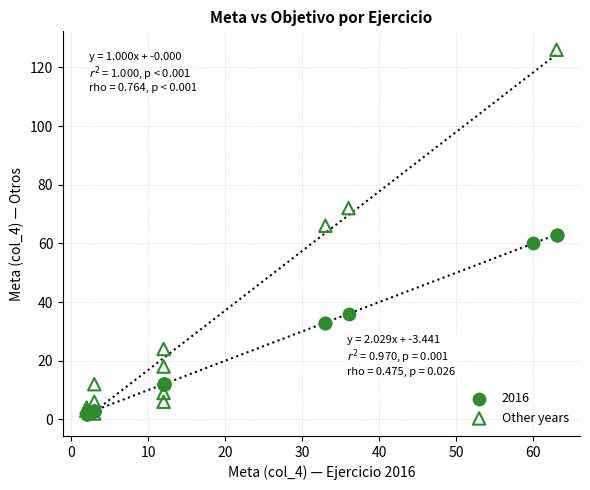

Which series reaches the maximum Y coordinate?

Other years